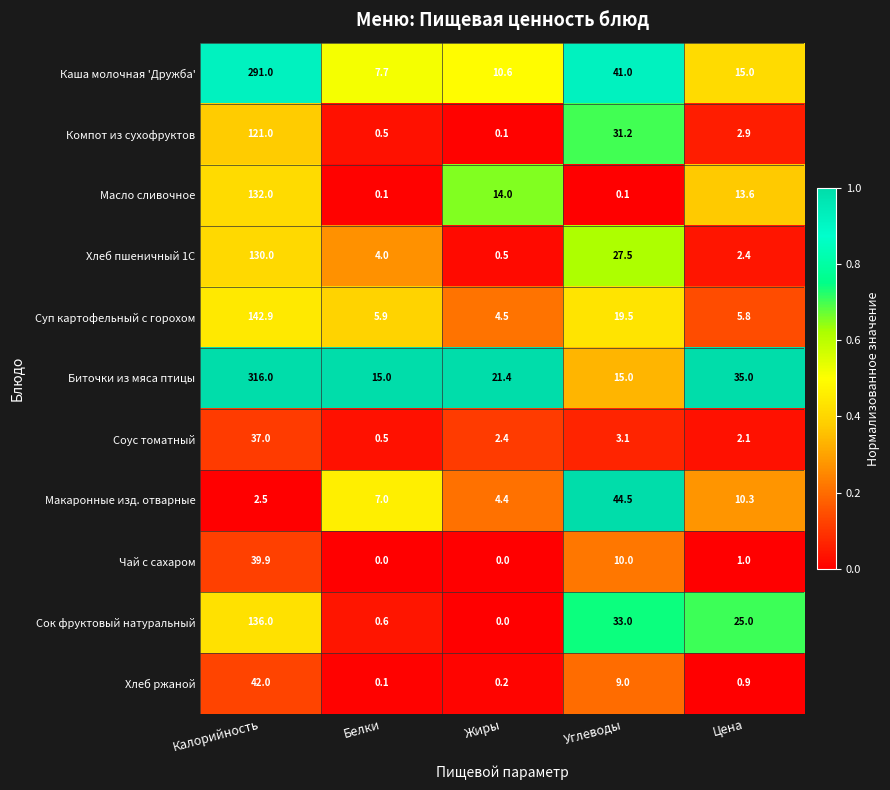

What is the average value of the Хлеб пшеничный 1С series?

32.9